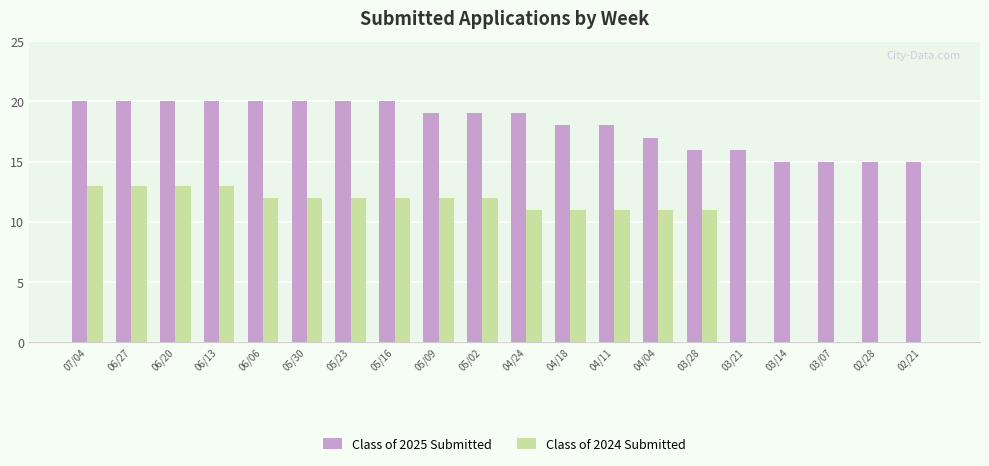

Is the value of Class of 2025 Submitted at 04/11 greater than the value of Class of 2024 Submitted at 05/09?

Yes